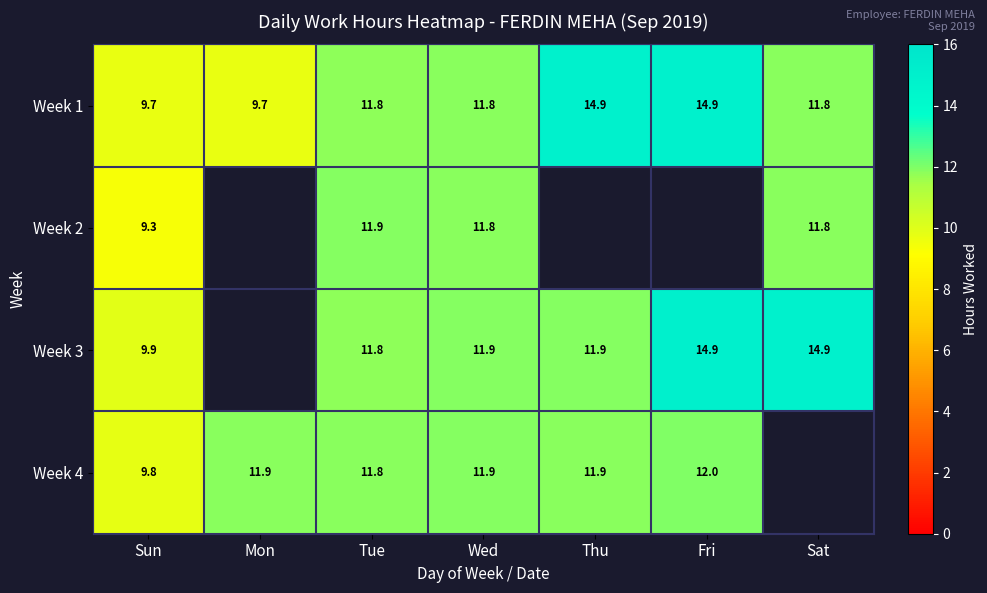

Between Mon and Tue, which series saw the biggest shift?

Week 1